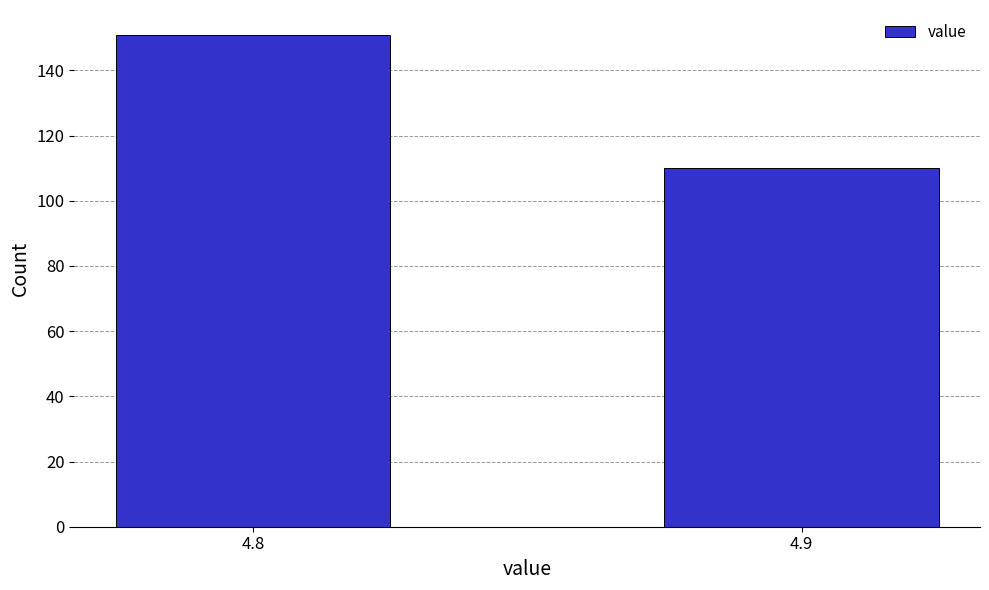

Reading right to left, list all the values displayed in this chart.

4.9=110	4.8=151